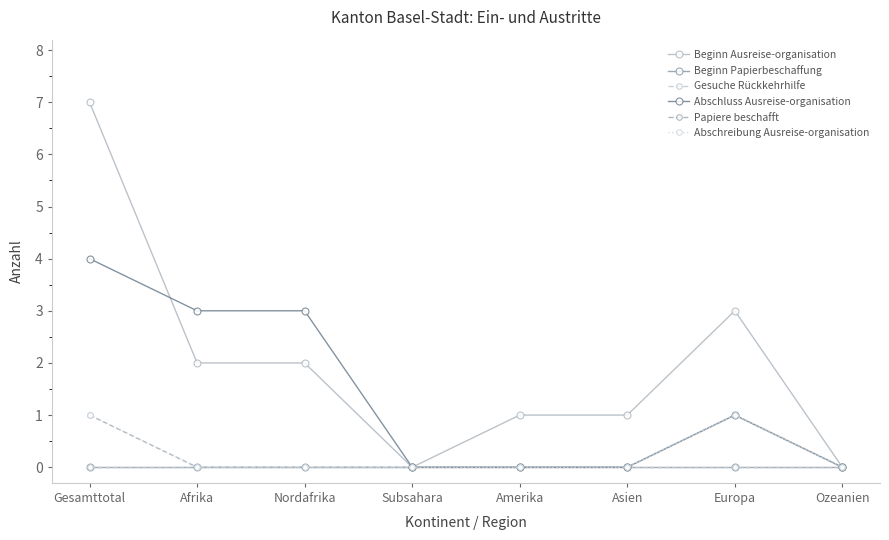

Does the chart have visible grid lines?

No